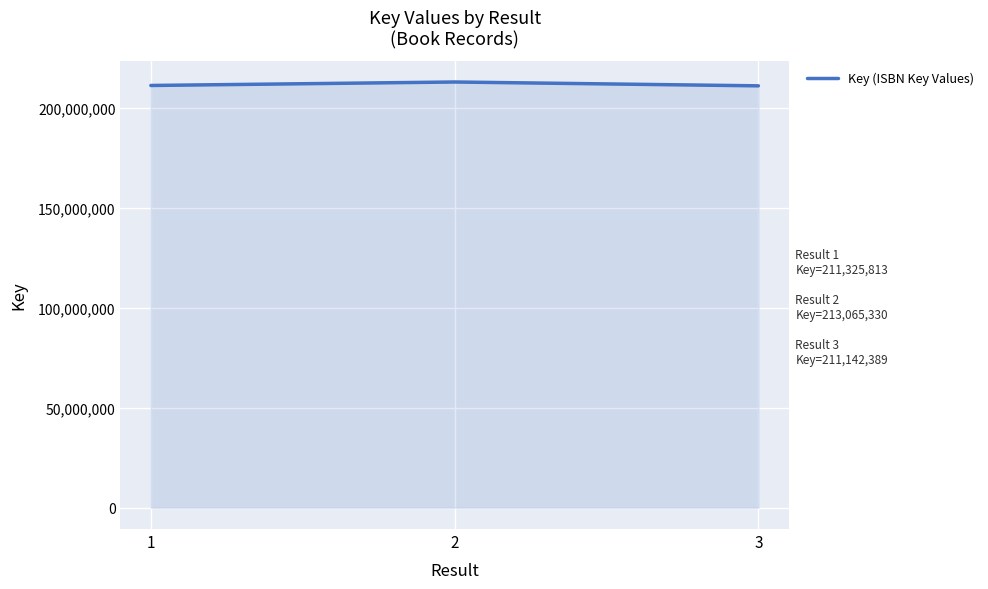

How many lines are shown in the chart?

1